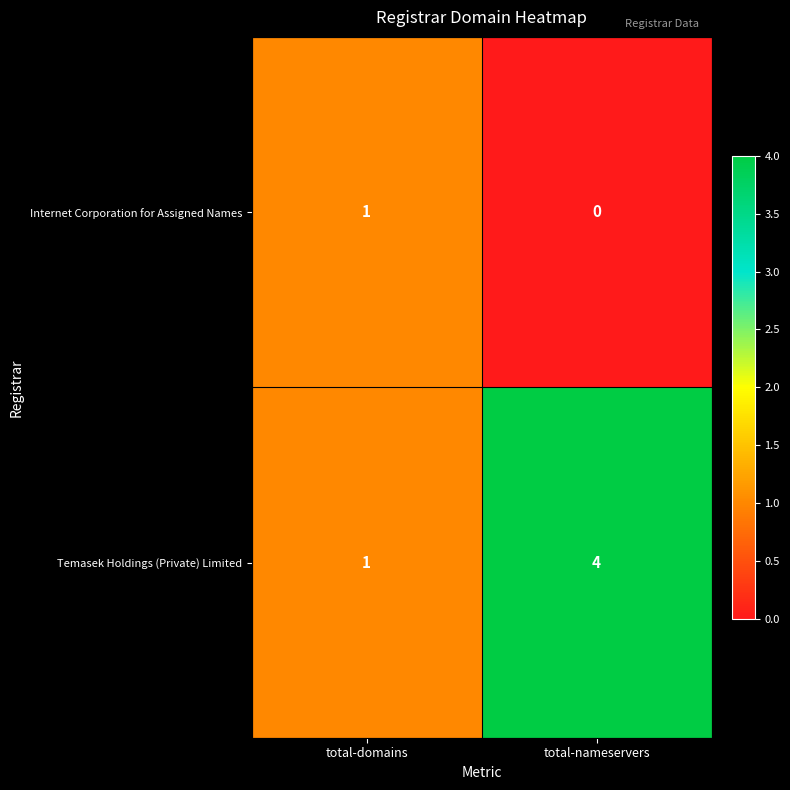

Which label corresponds to the smallest value in the chart?

total-nameservers